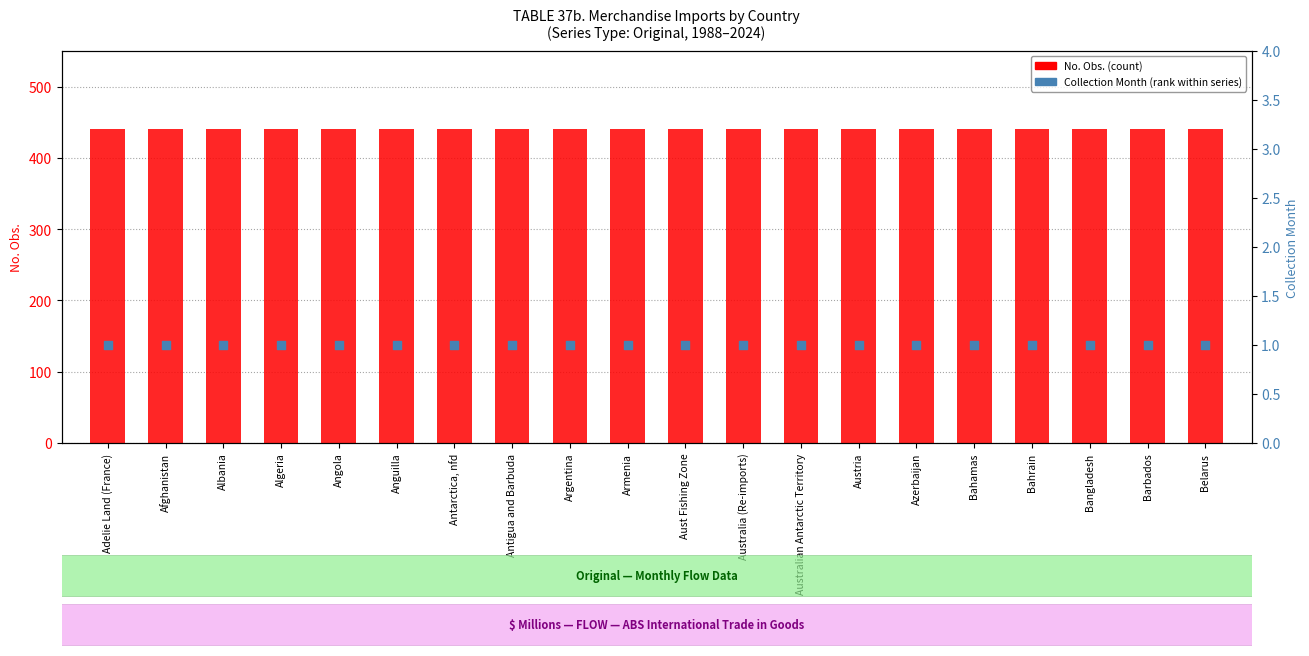

Which series reaches the maximum Y coordinate?

No. Obs.